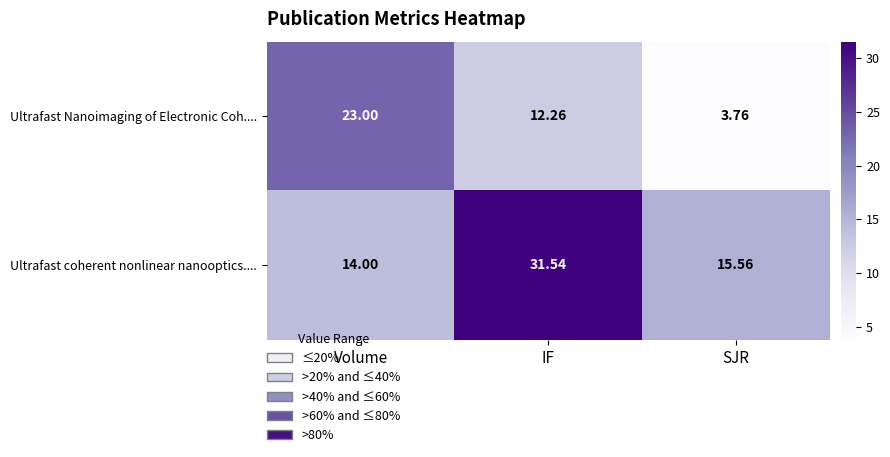

Where does the Ultrafast coherent nonlinear nanooptics.... series first go above 15?

IF